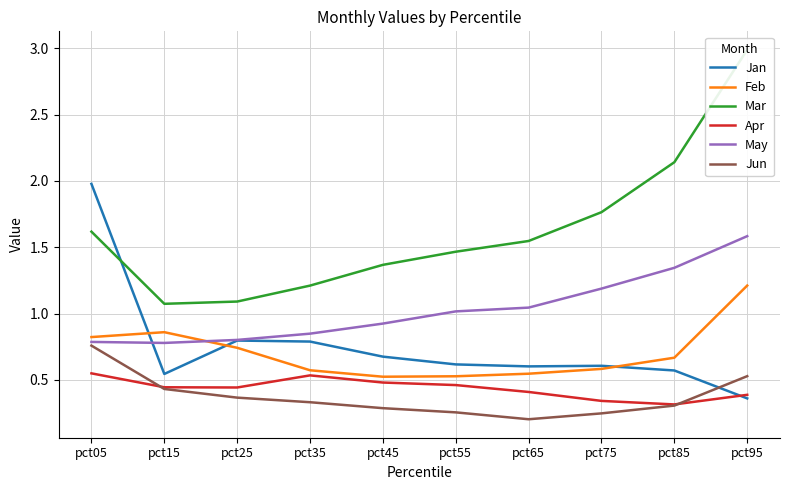

After their last crossing, which series has the higher values: Feb or Jan?

Feb